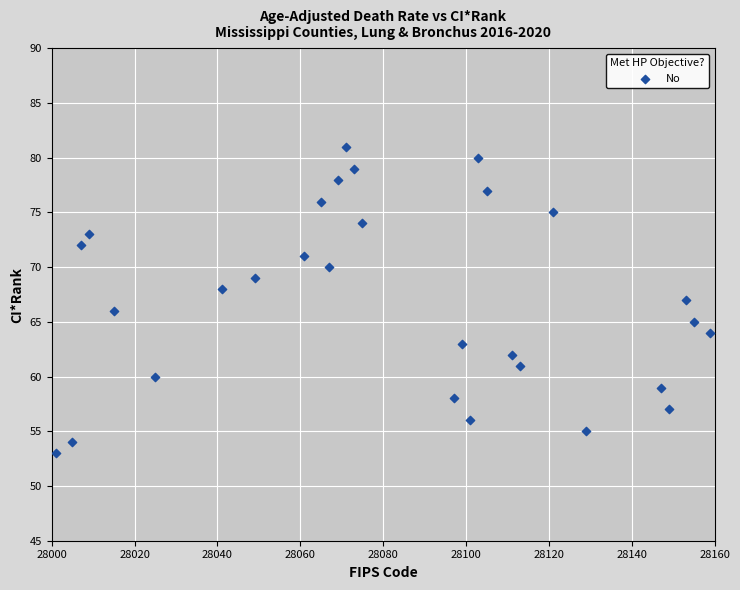

What is the range of Y values (max minus min)?

28